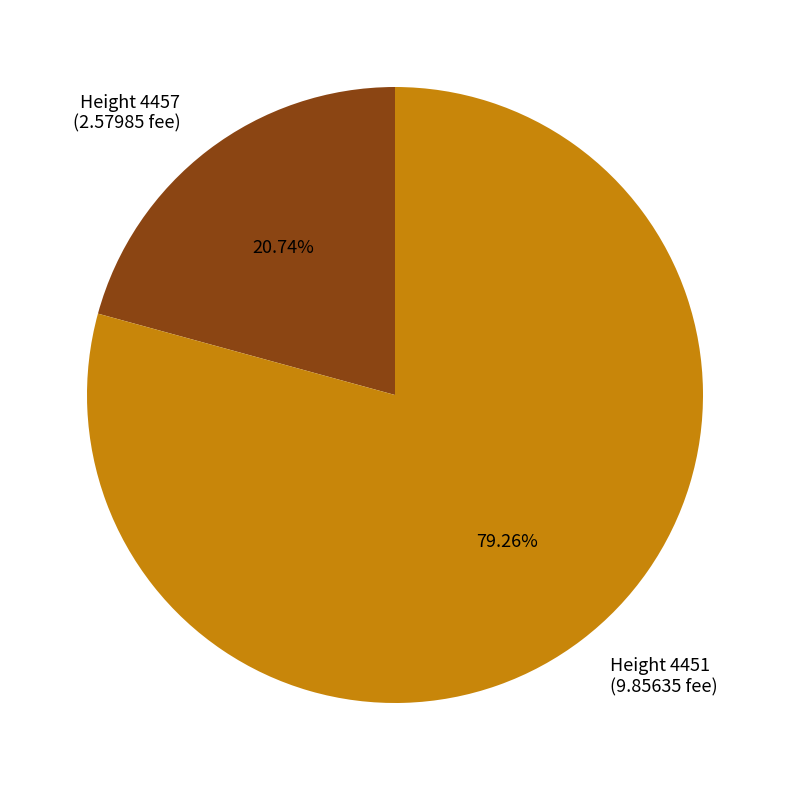

Is the sum of Height 4451 (9.85635 fee) and Height 4457 (2.57985 fee) greater than half?

Yes